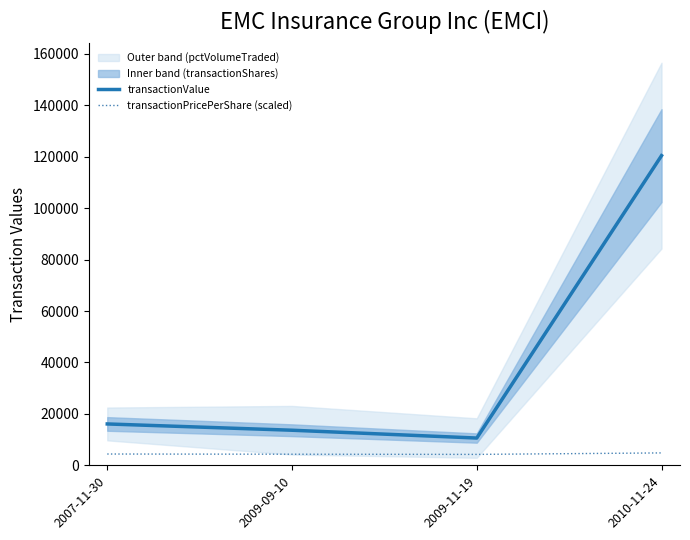

What is the difference between the maximum and minimum values in the transactionPricePerShare (scaled) series?

577.3